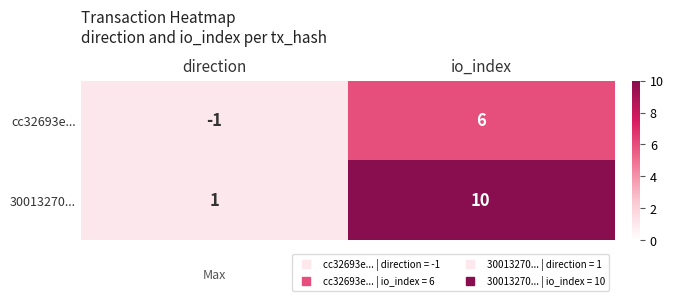

Which label corresponds to the smallest value in the chart?

direction